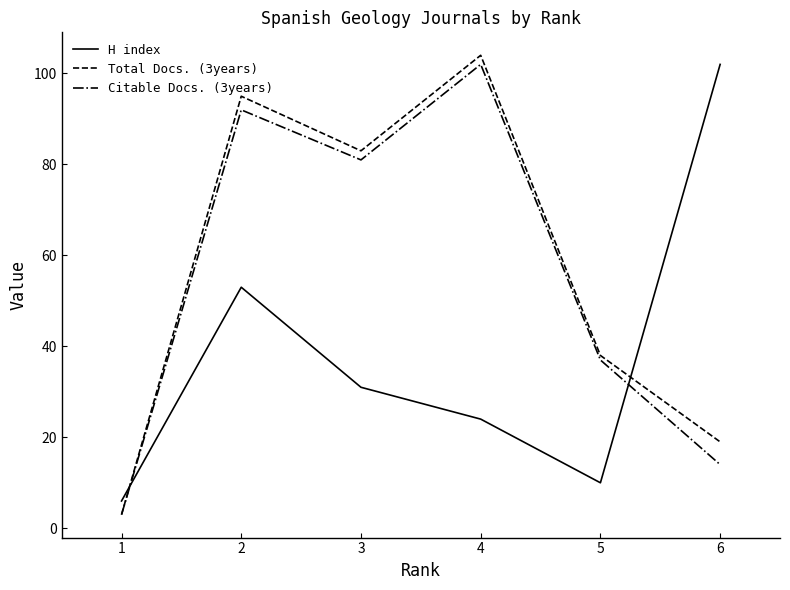

What are all the series names shown in the legend?

H index, Total Docs. (3years), Citable Docs. (3years)